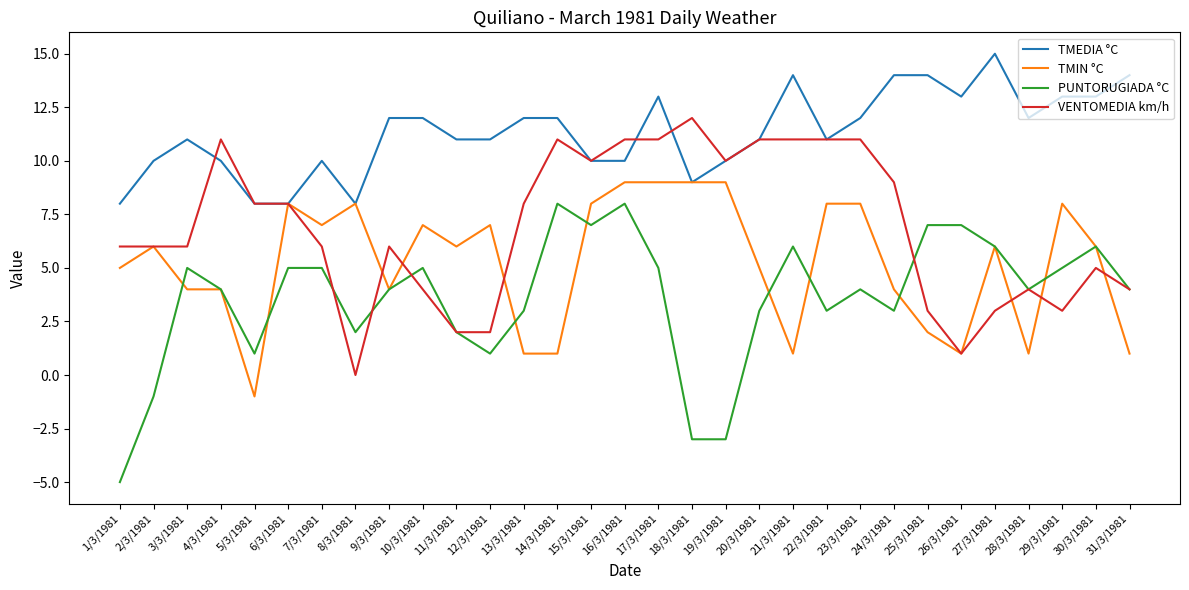

Is the value of TMEDIA °C at 24/3/1981 greater than the value of TMIN °C at 3/3/1981?

Yes